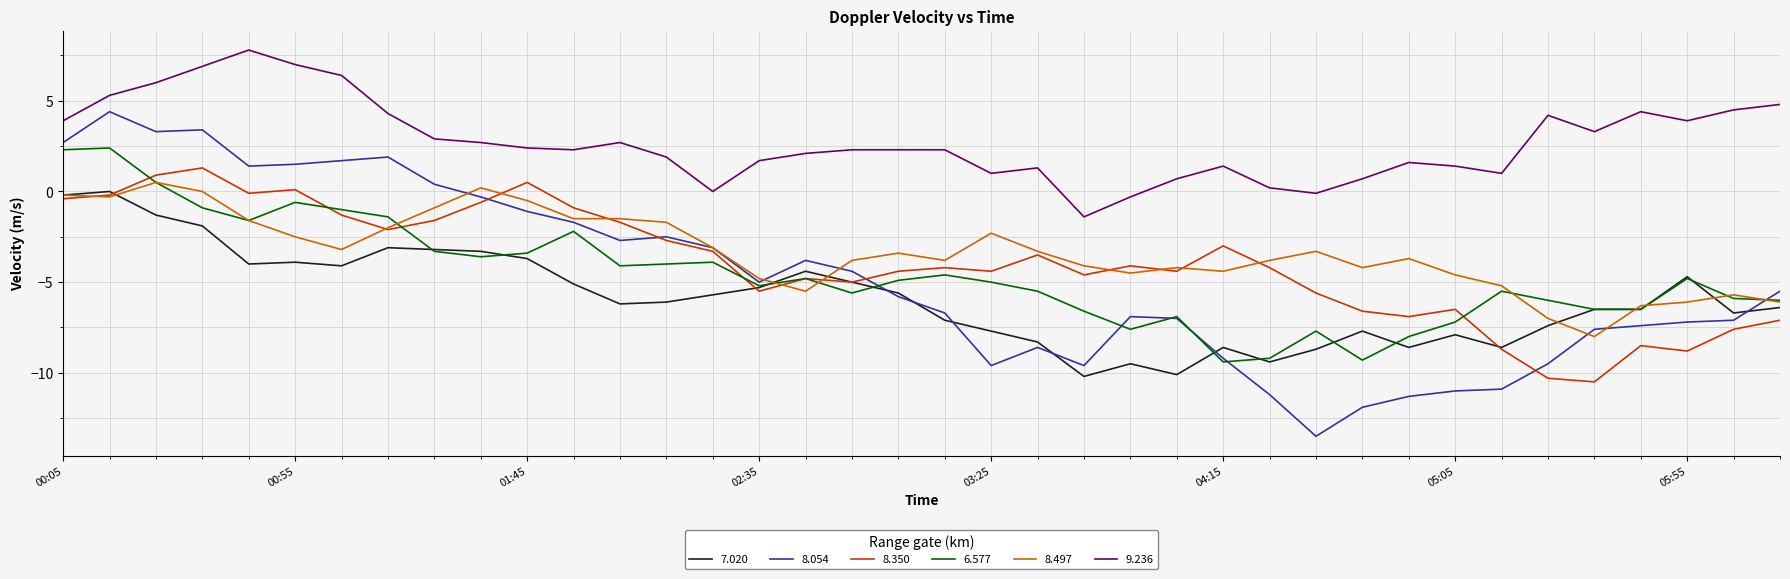

What is the minimum value for 9.236?

-1.4